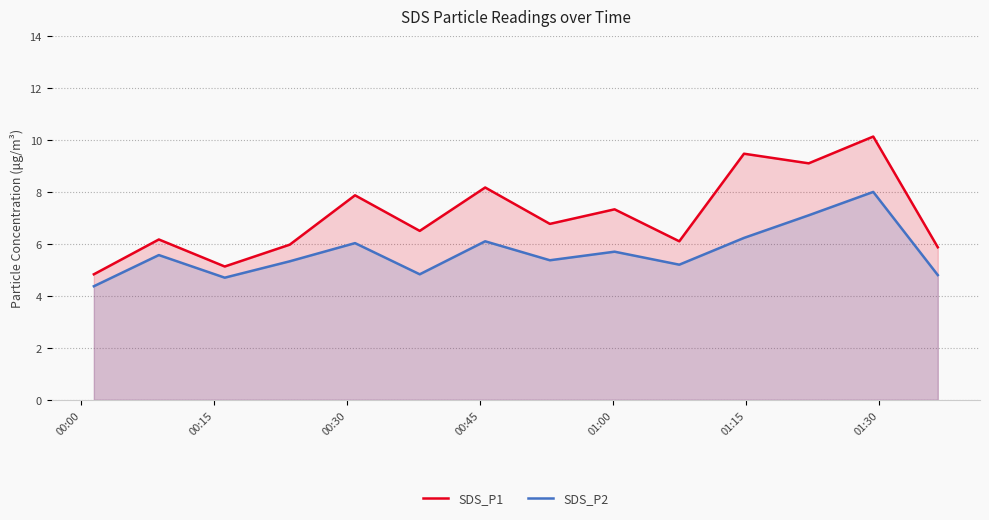

What is the greatest value displayed?

10.1